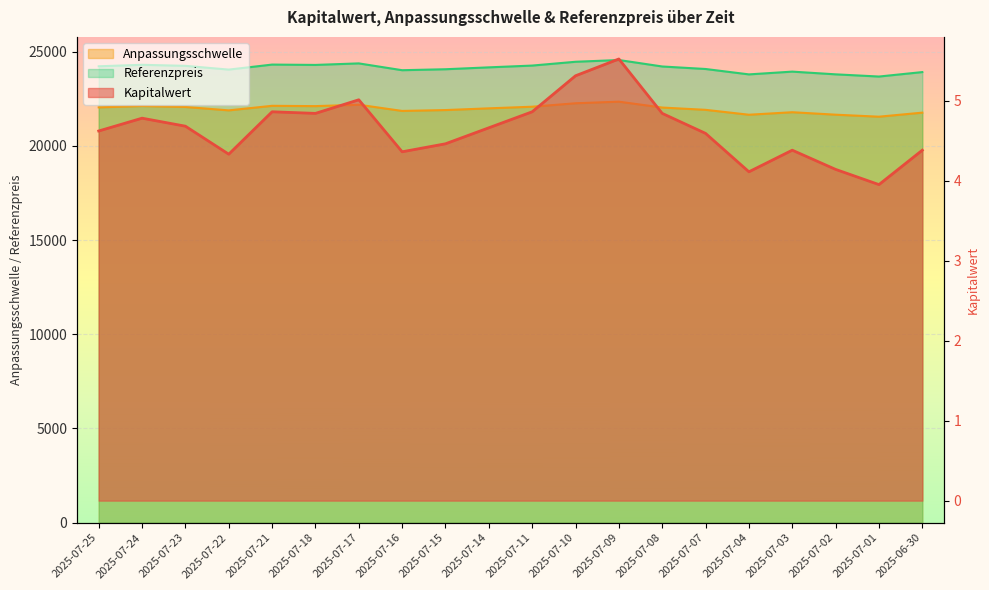

What is the approximate value of Referenzpreis at 2025-07-10?

24456.8